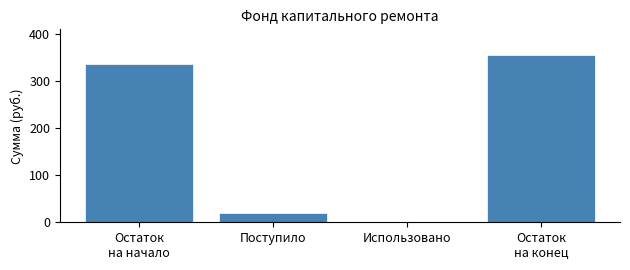

Is it true that the value at Использовано is 167.8?

False